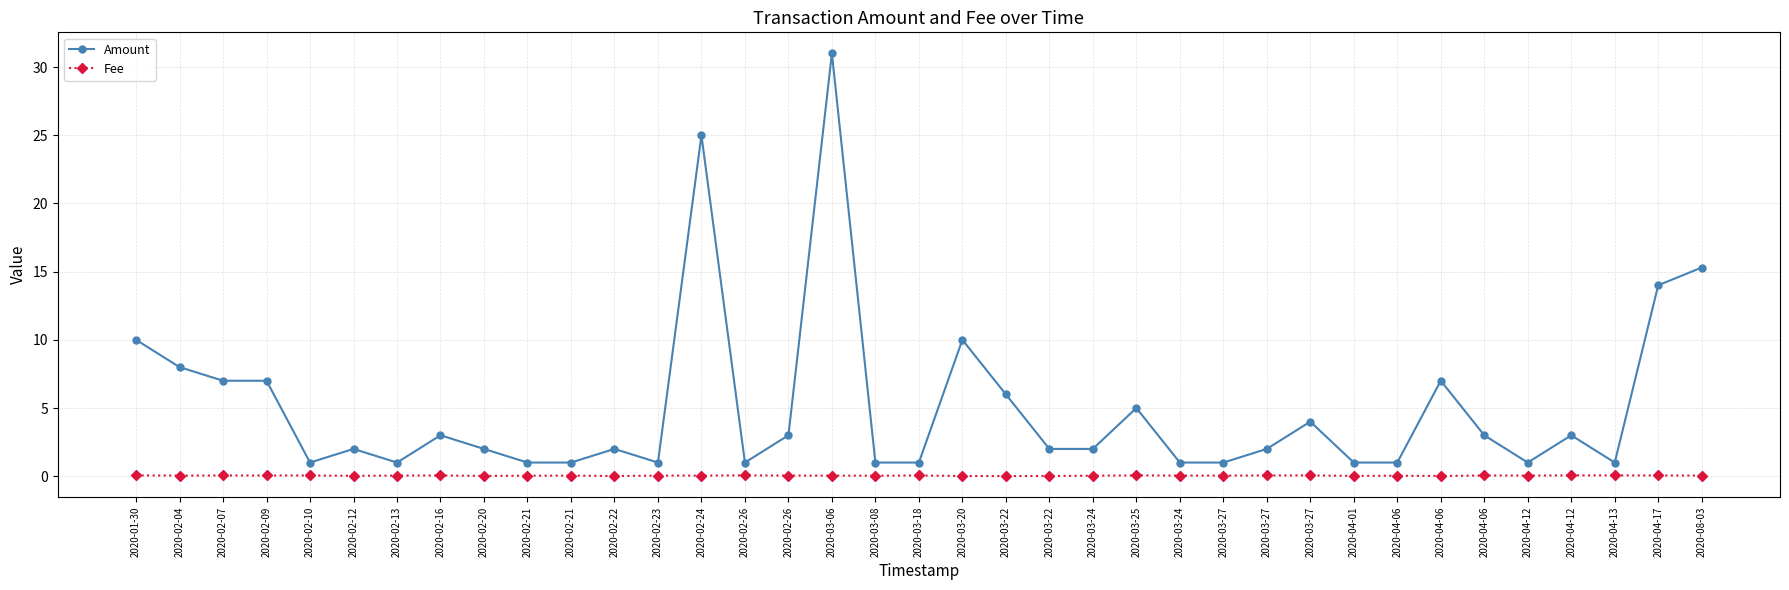

True or false: Amount has a value of 1.0 at 2020-02-13.

True